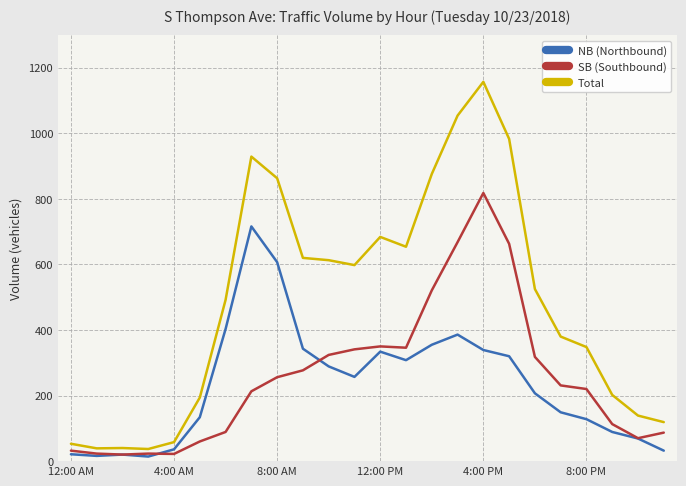

Rank the series by their maximum value, from lowest to highest.

NB (Northbound), SB (Southbound), Total